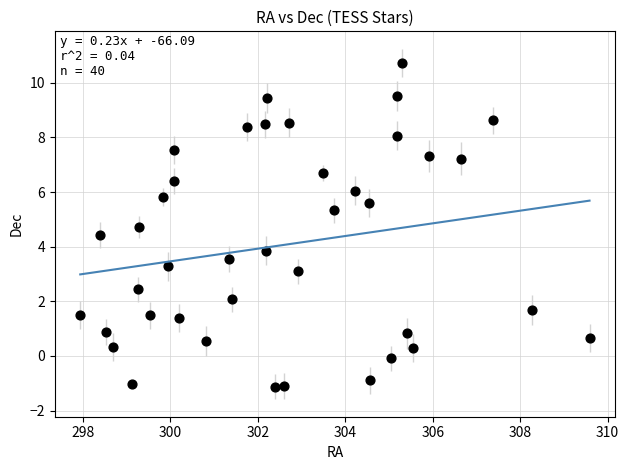

What Y value in the scatter plot is closest to 4?

3.9